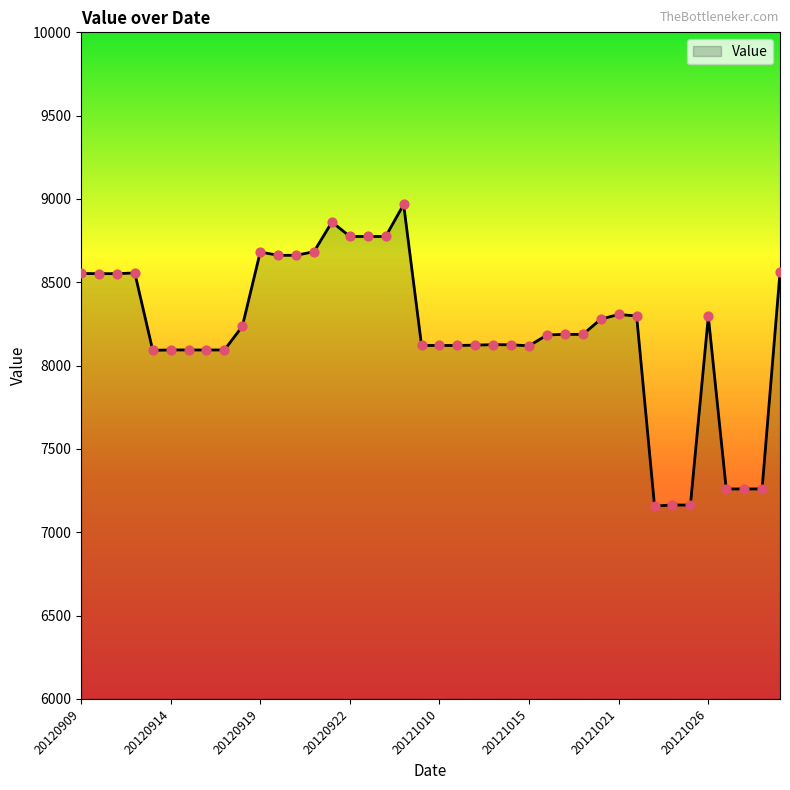

What is the difference between the maximum and minimum values?

1810